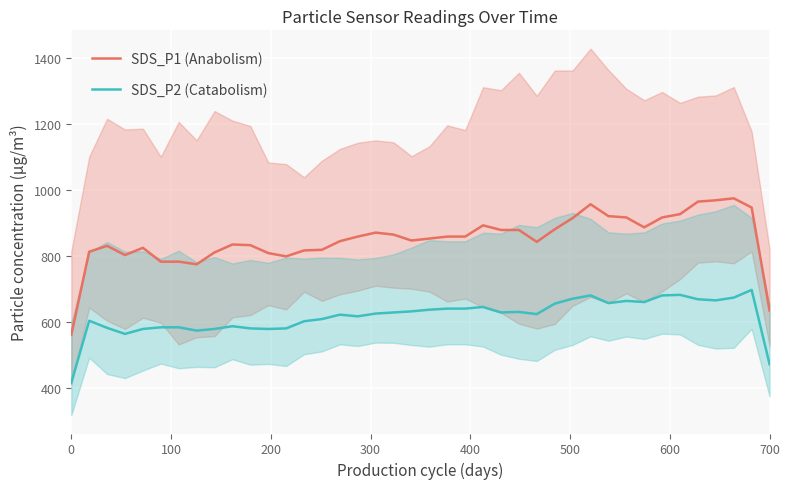

What is the minimum value for SDS_P2 (Catabolism)?

416.7